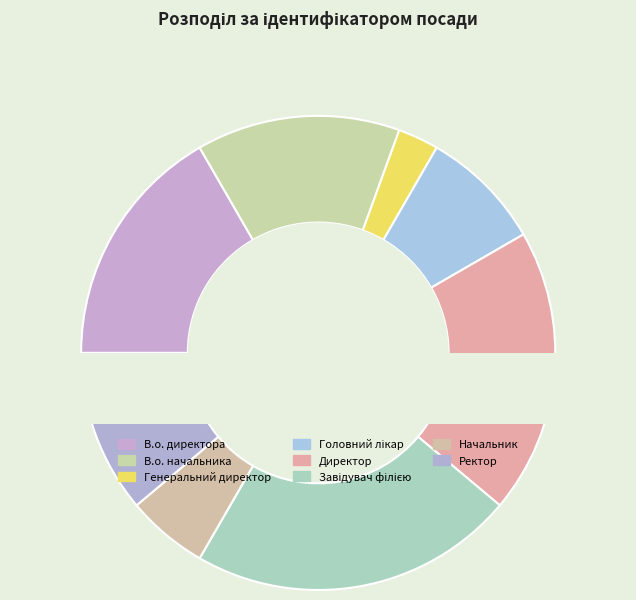

Which slice is the largest?

Завідувач філією